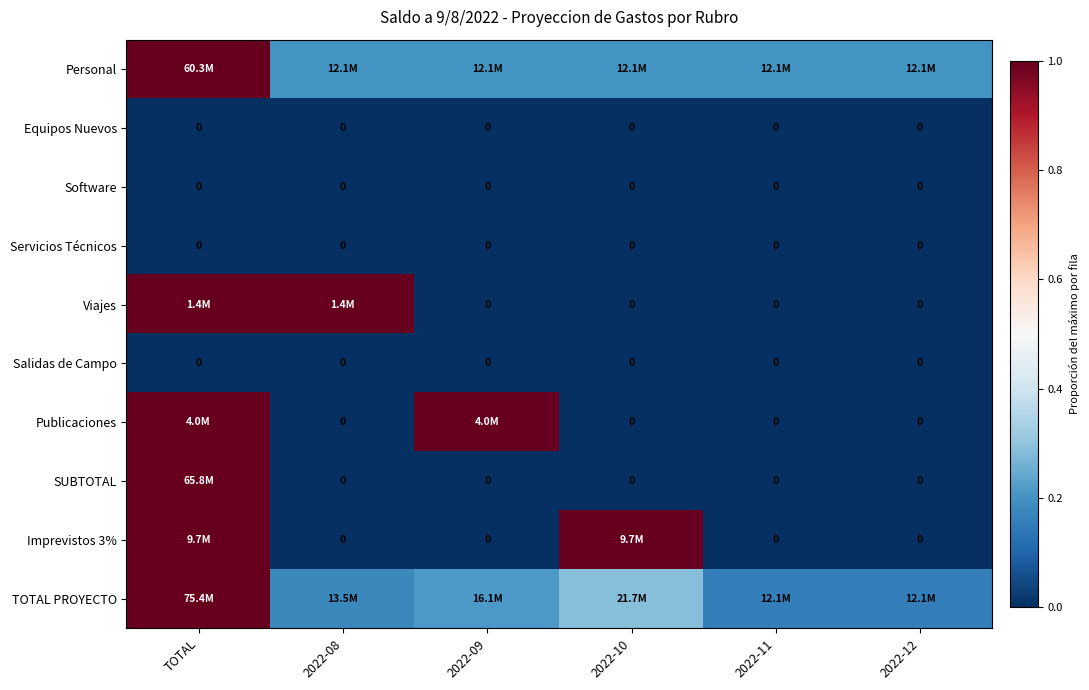

At which category does the chart reach its minimum across all series?

TOTAL